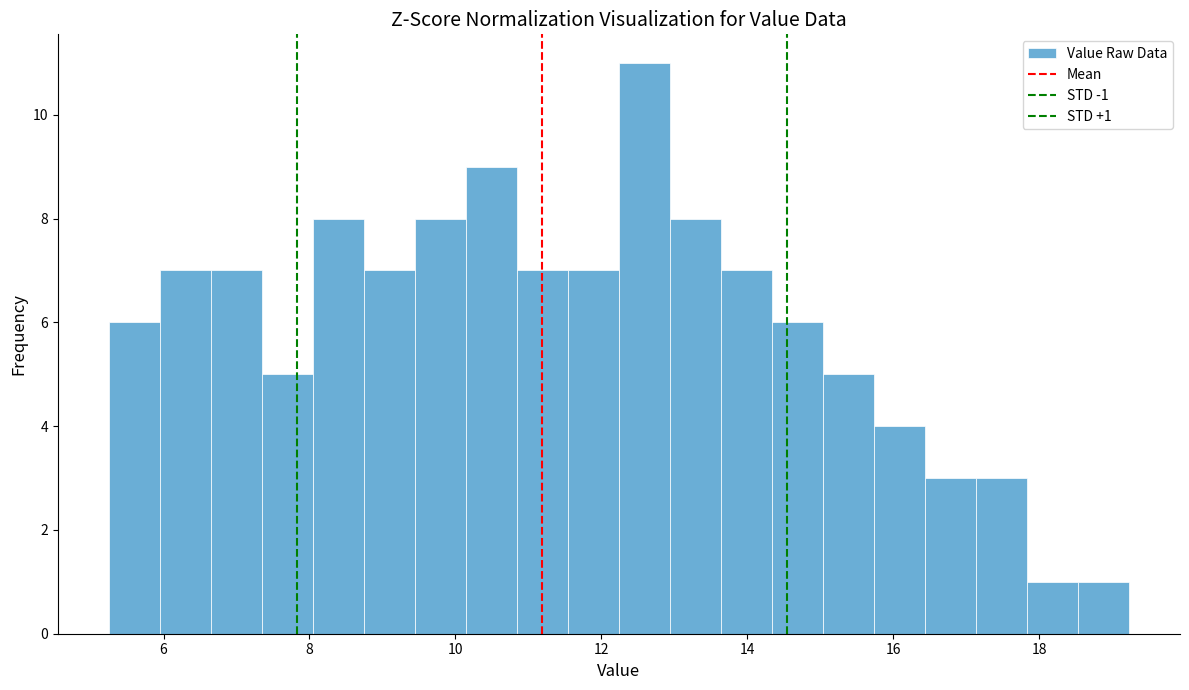

Read against the x-axis, roughly where is the centre of the tallest bar?

12.6